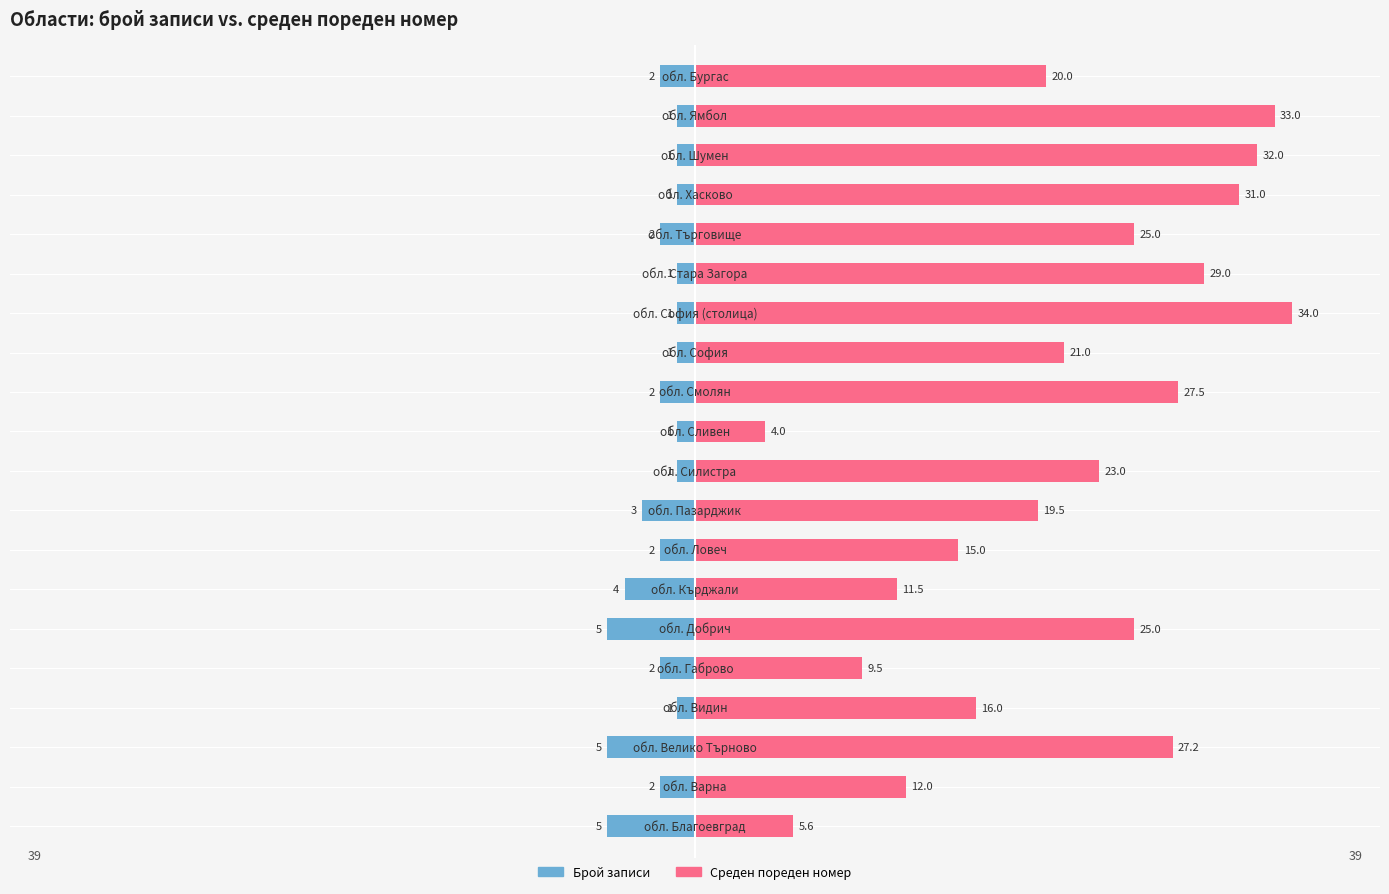

List the series in order of their peak value, lowest first.

Брой записи, Среден пореден номер